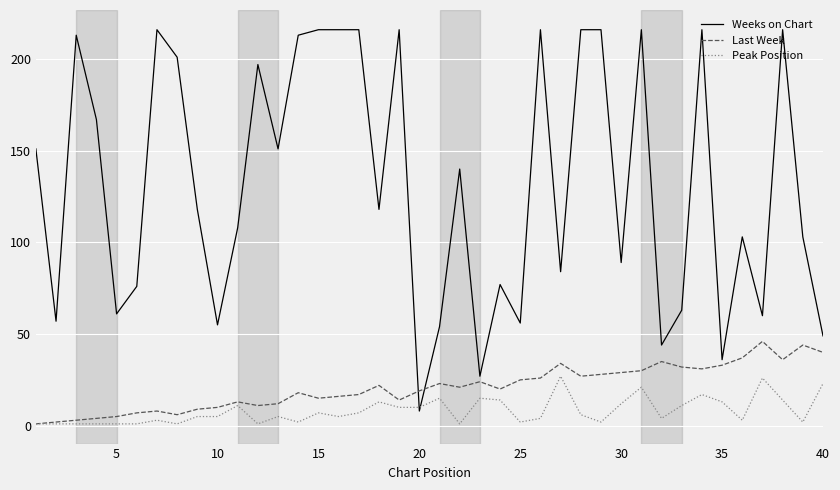

True or false: Peak Position has more than 2 points higher than both neighbors.

True